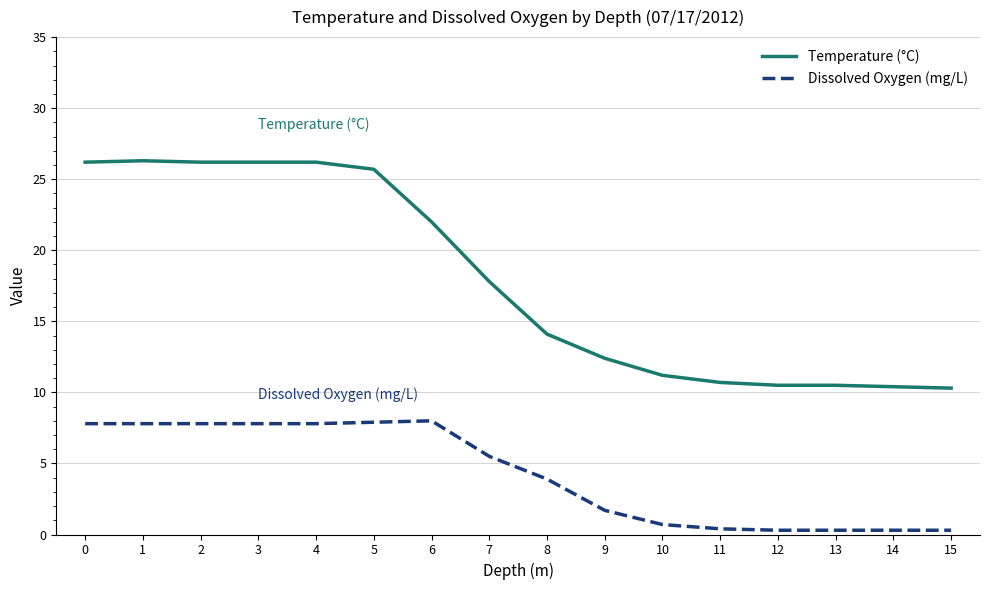

What is the greatest value displayed?

26.3